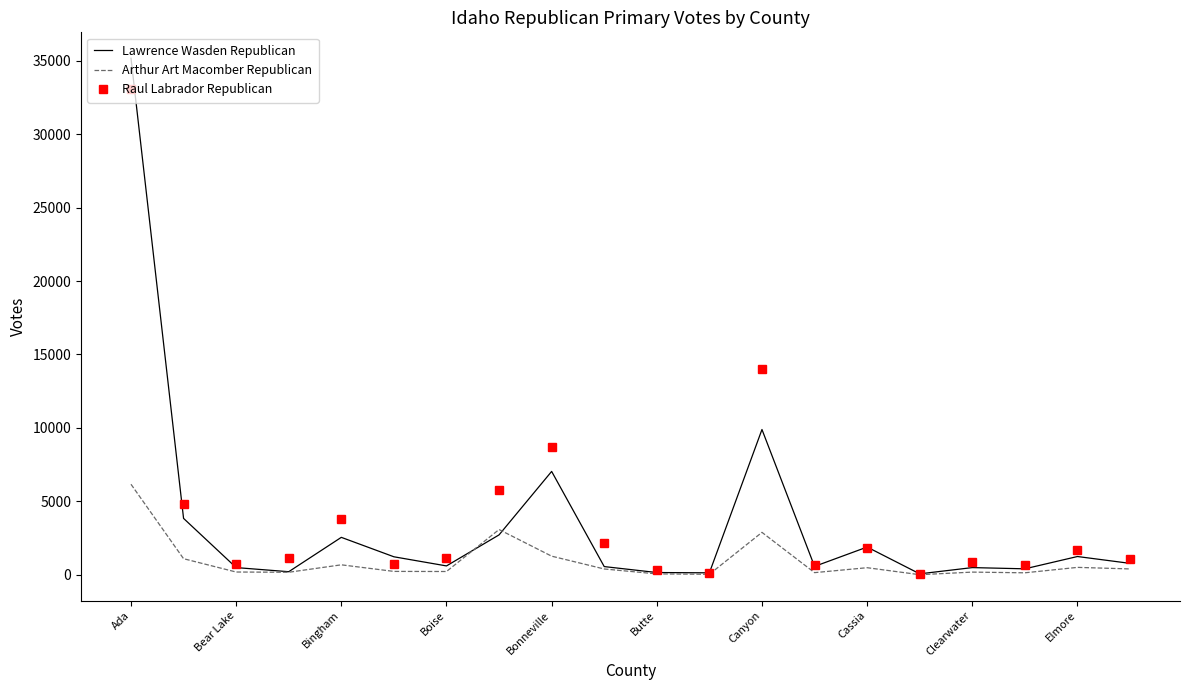

True or false: Arthur Art Macomber Republican has more than 0 interior local peaks.

True